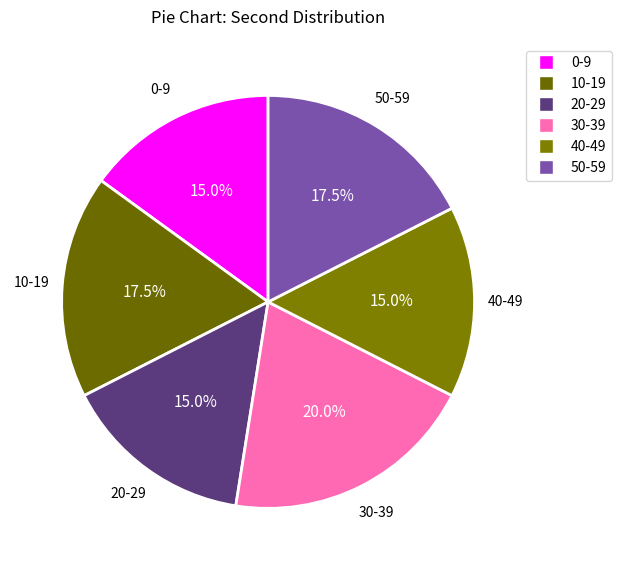

Does any single category account for the majority?

No